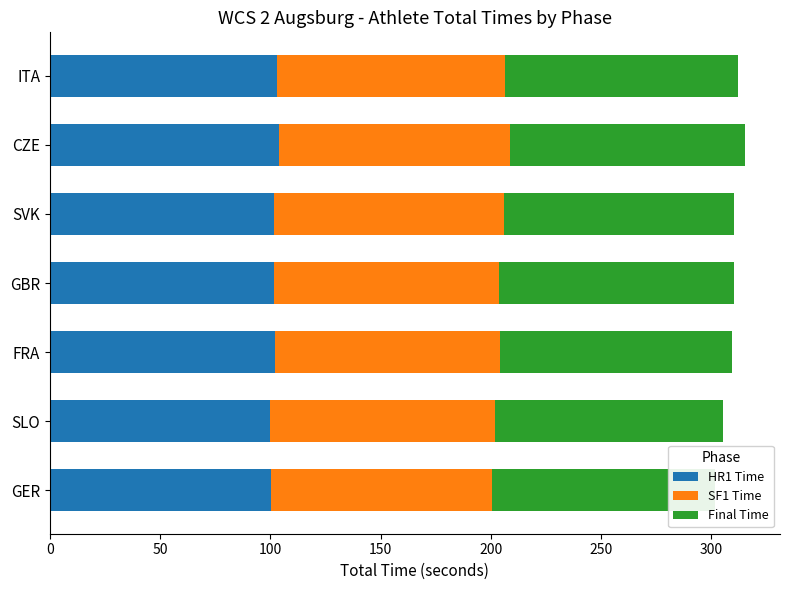

What is the value of the SF1 Time bar at the 7th from the left?

103.7